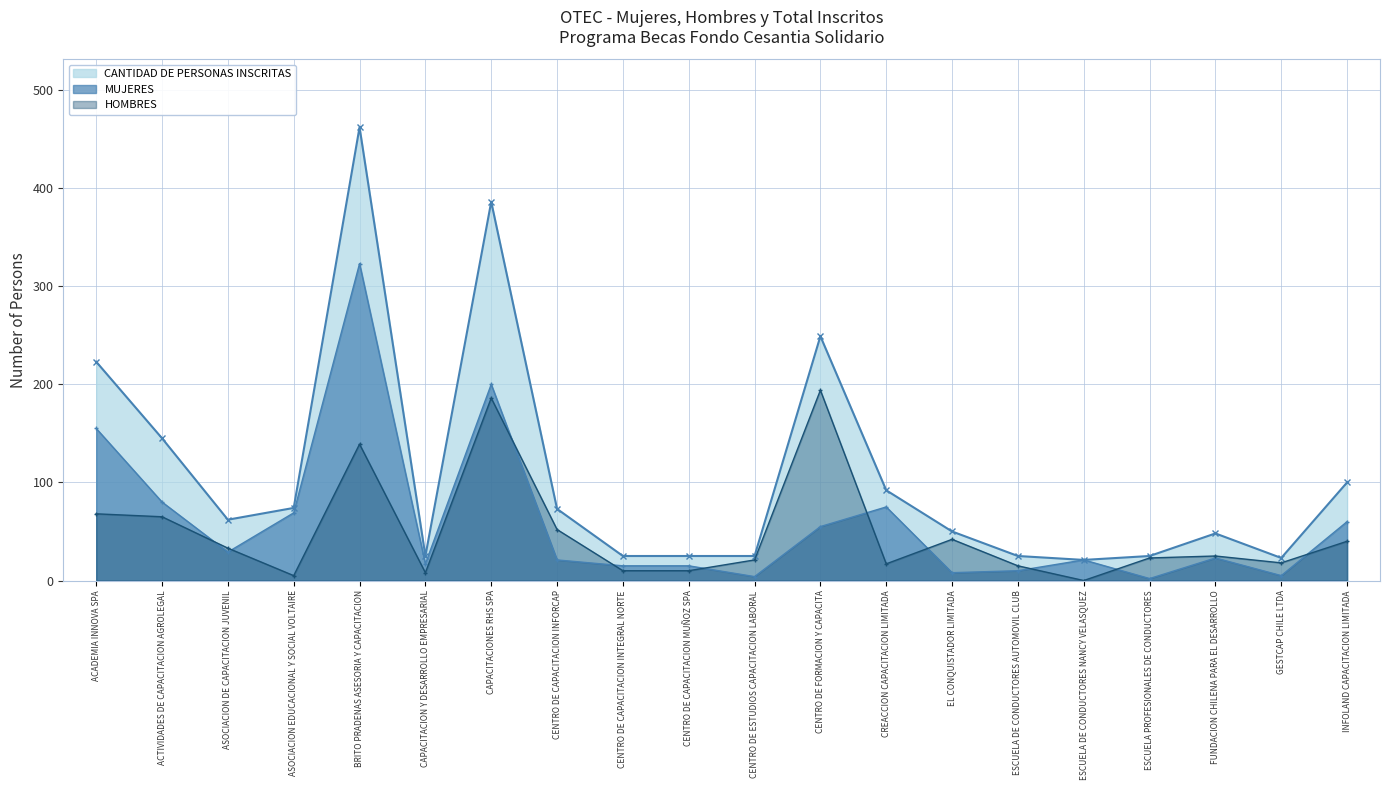

At which category does the chart reach its minimum across all series?

ESCUELA DE CONDUCTORES NANCY VELASQUEZ